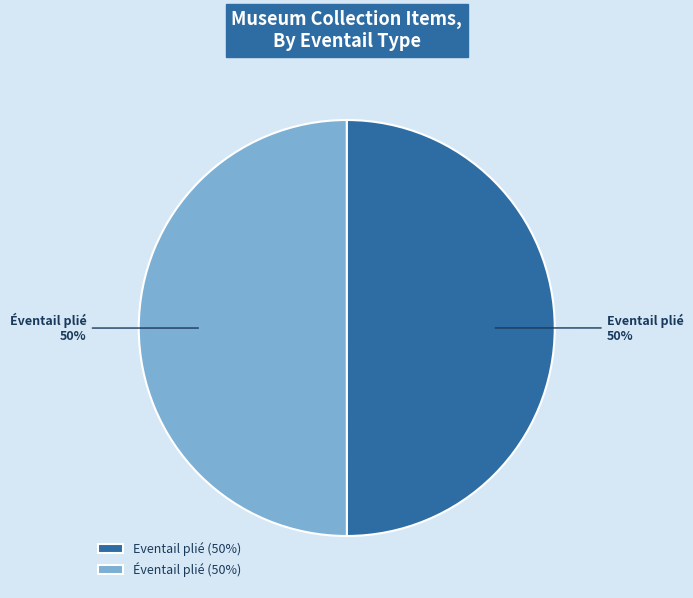

What percentage is the Eventail plié slice, to the nearest percent?

50%